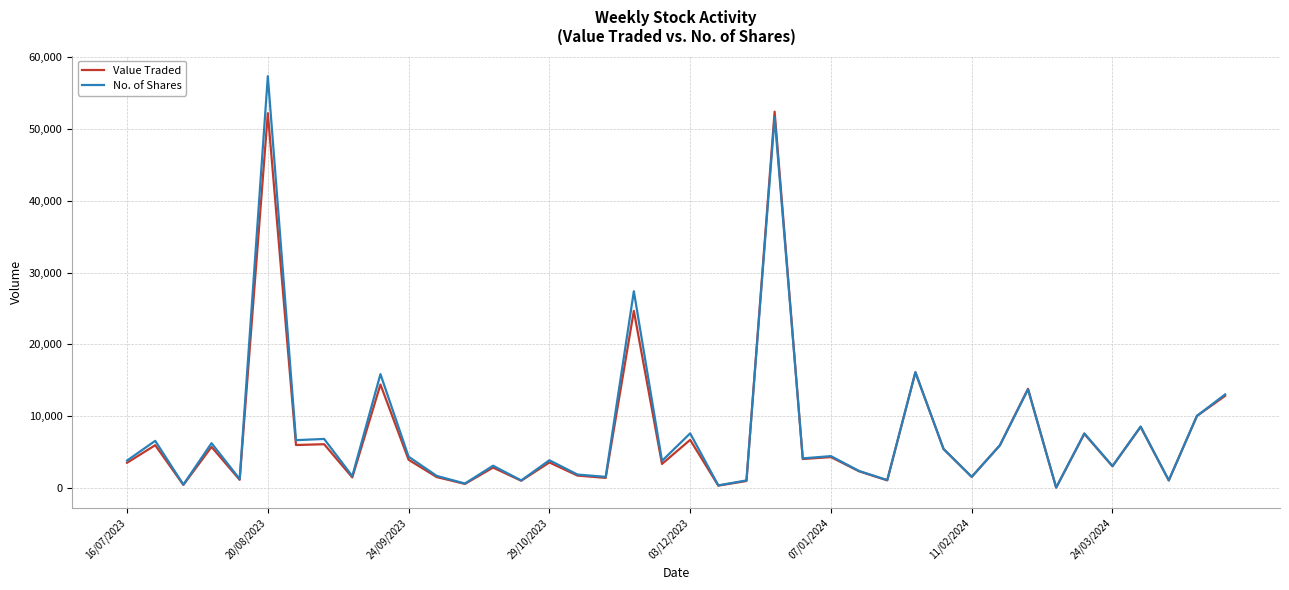

What is the highest value of the No. of Shares series?

57395